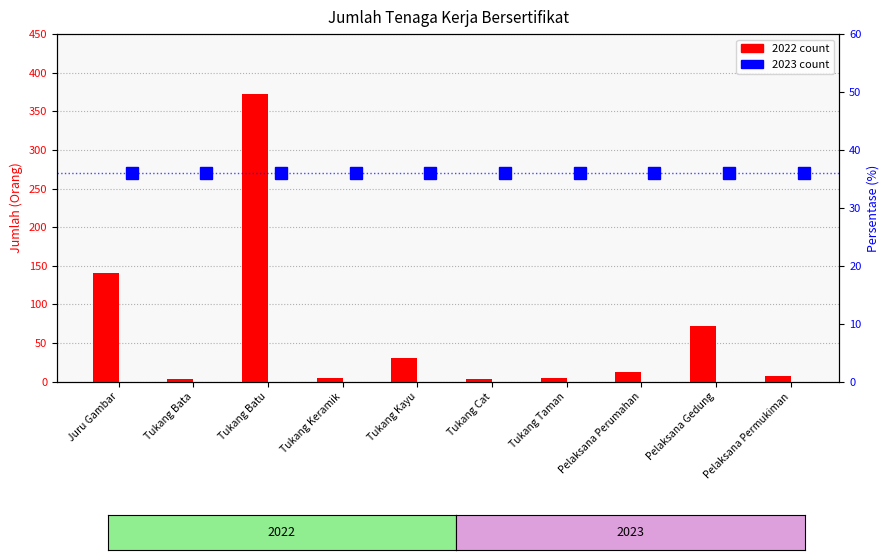

What is the sum of the values at Tukang Cat and Tukang Batu?

375